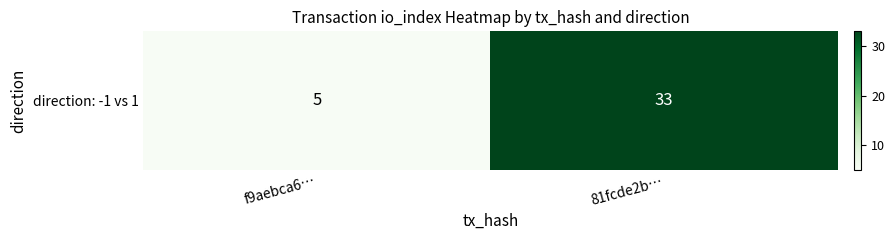

What is the sum of all values?

38